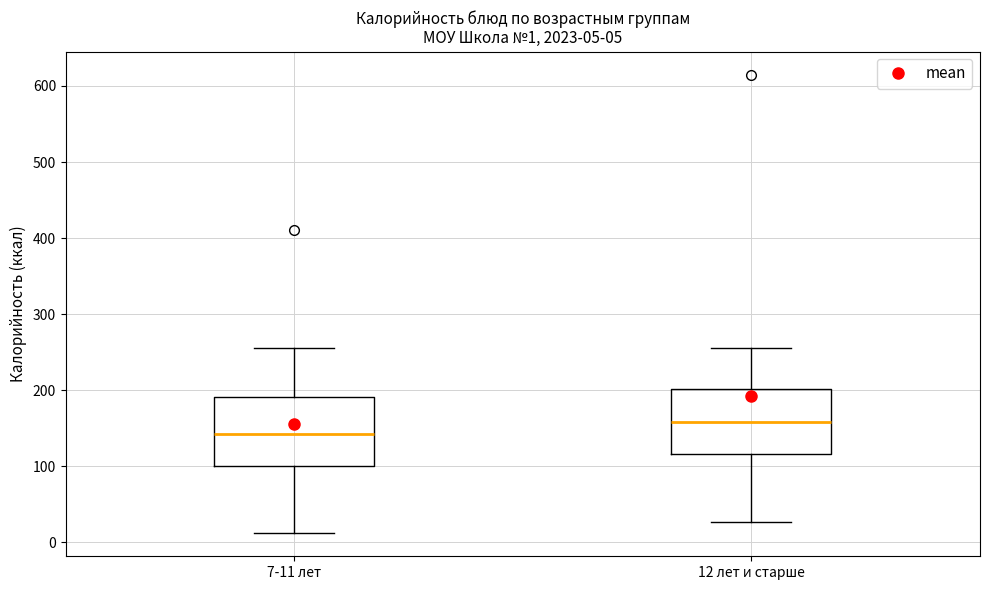

Which box has the highest median line?

12 лет и старше